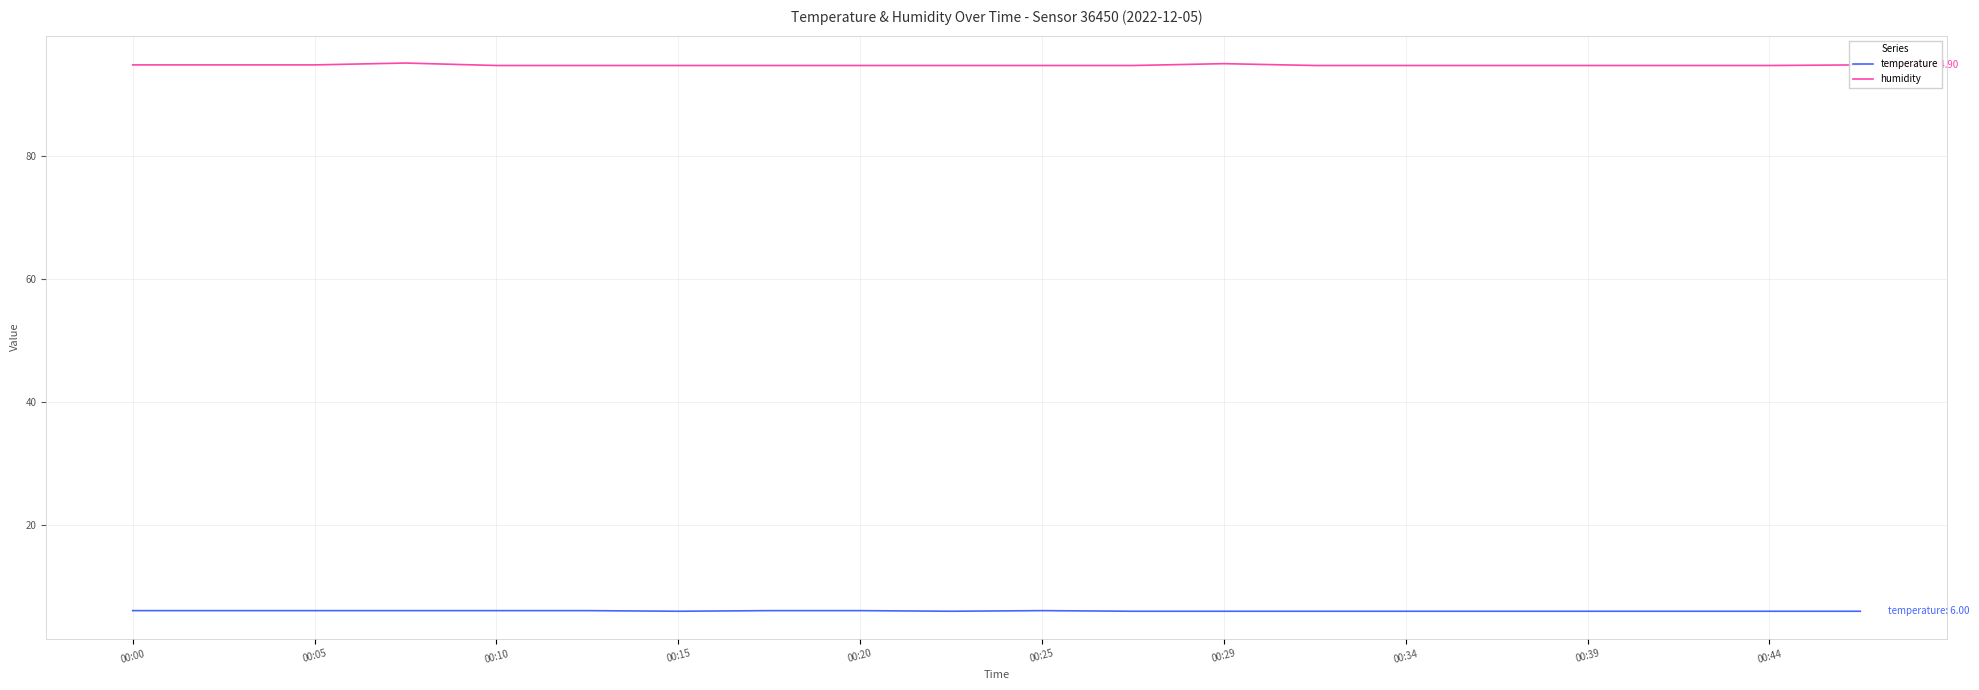

Rank the series by their maximum value, from lowest to highest.

temperature, humidity